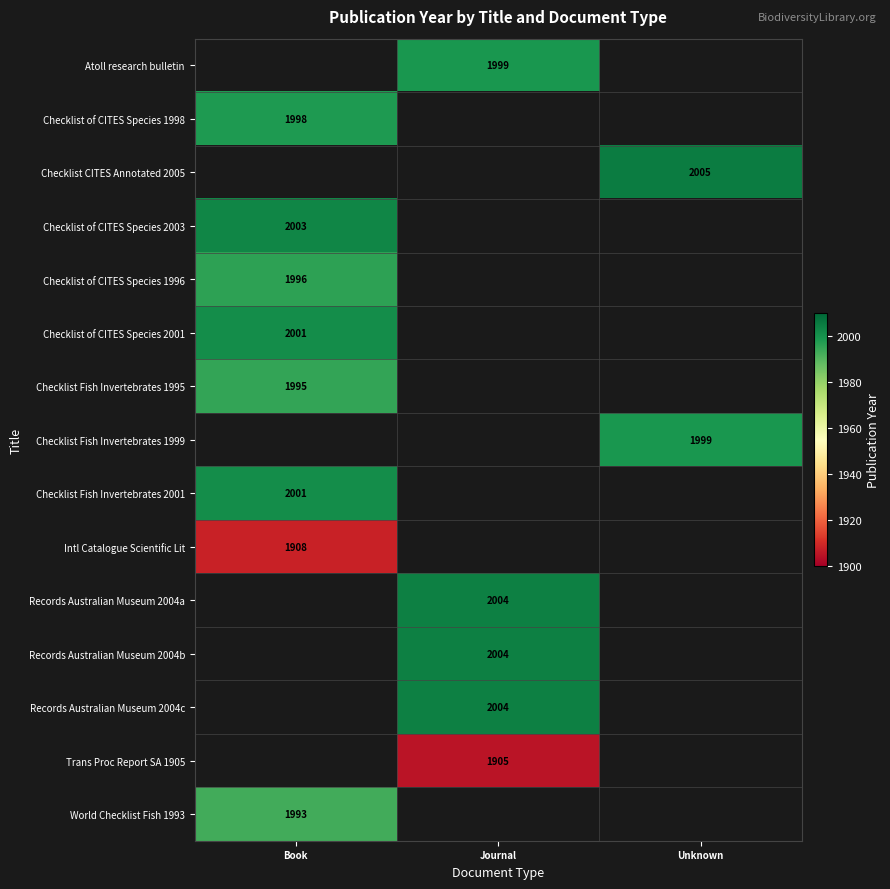

How many categories are shown in the chart?

3